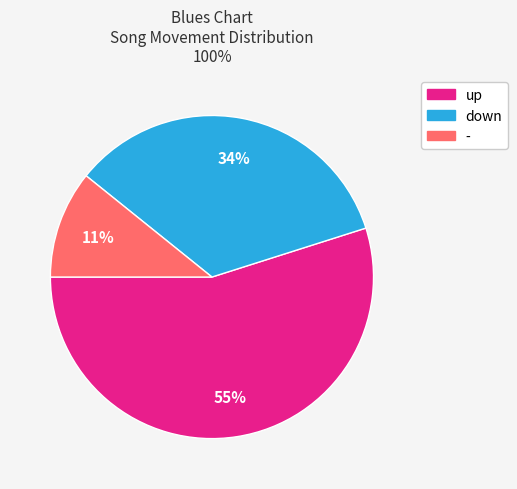

Combined, do down and up account for over 50%?

Yes